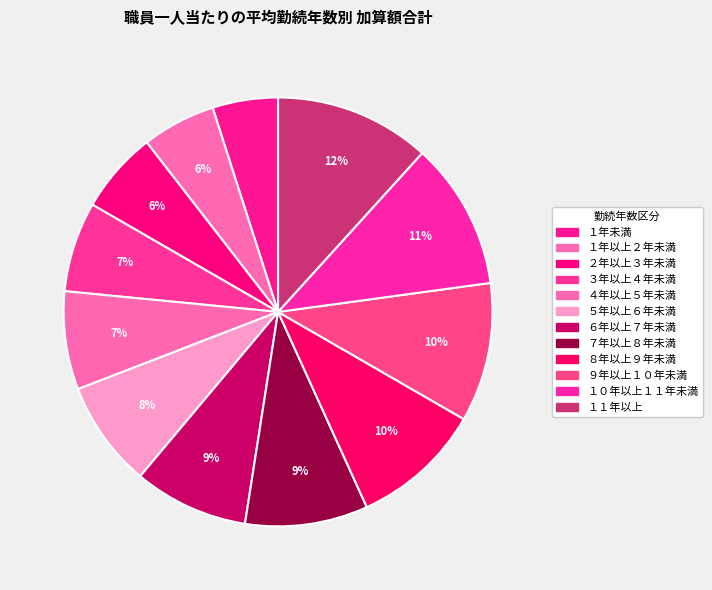

Count the number of slices in the pie.

12